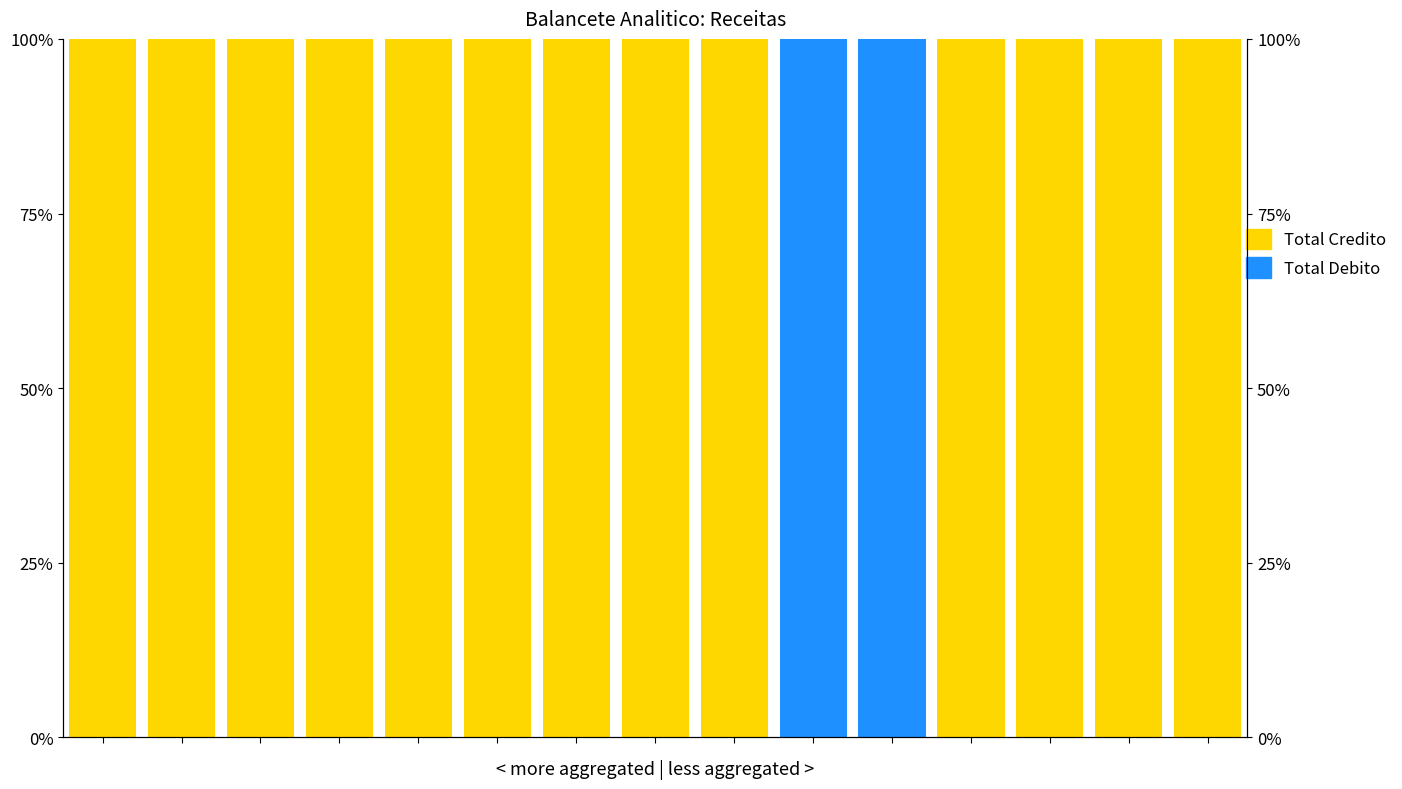

Reading left to right, list all the values displayed in this chart.

Total Credito: 0=1	1=1	2=1	3=1	4=1	5=1	6=1	7=1	8=1	9=0	10=0	11=1	12=1	13=1	14=1
Total Debito: 0=0	1=0	2=0	3=0	4=0	5=0	6=0	7=0	8=0	9=1	10=1	11=0	12=0	13=0	14=0